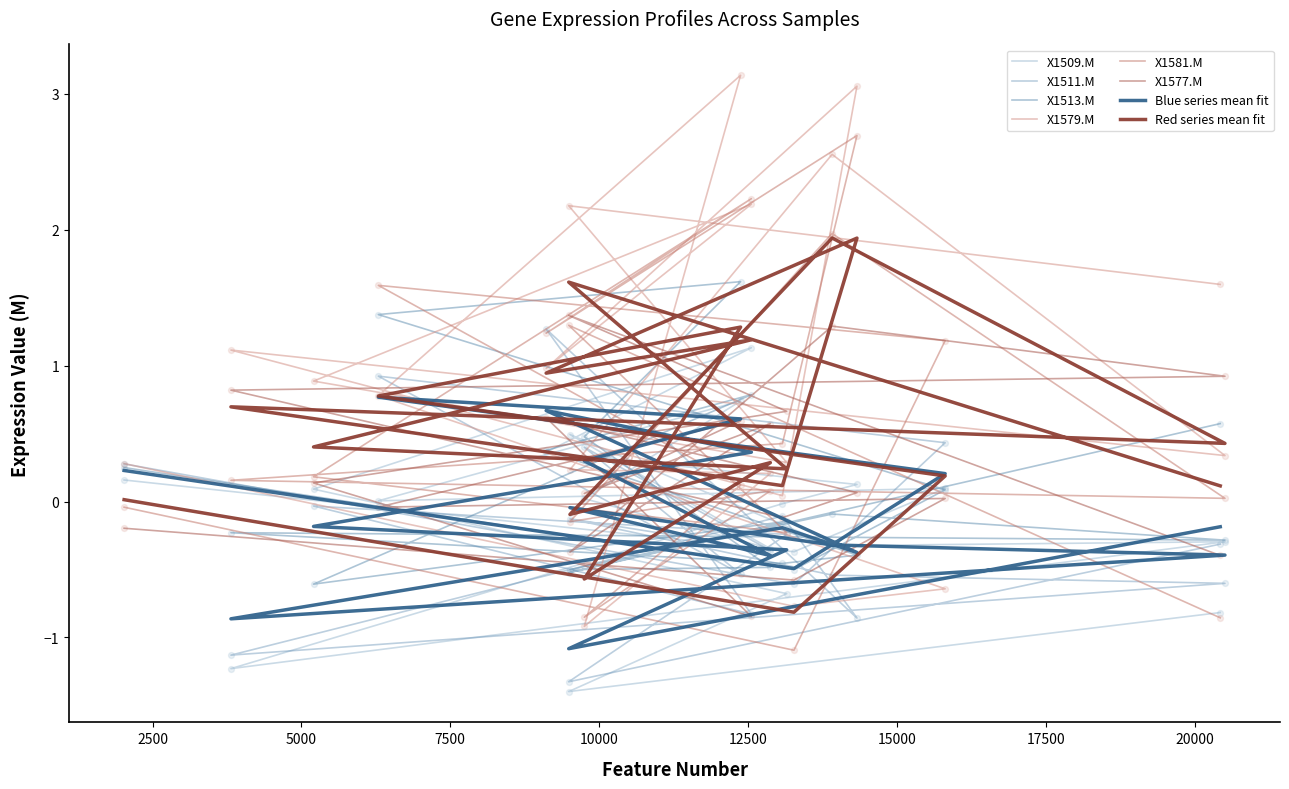

Is the value of X1513.M at IL1B greater than the value of X1509.M at FAS?

Yes